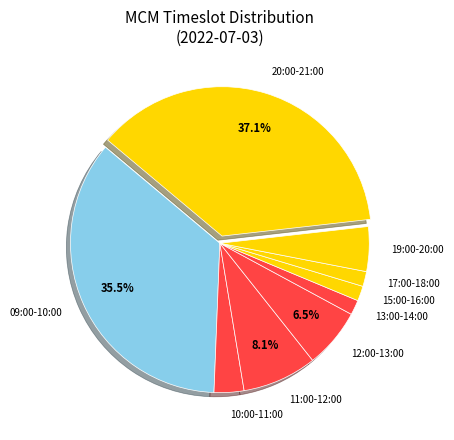

What is the largest slice in the pie chart?

20:00-21:00